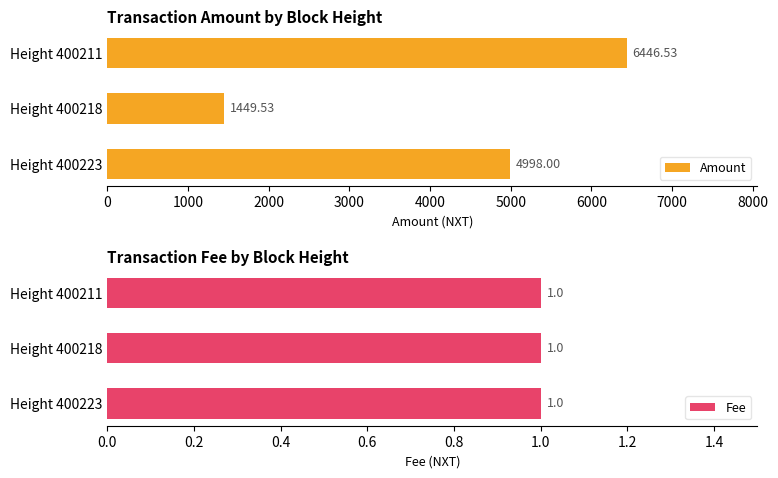

What is the value of the Amount bar at the 2nd from the left?

1449.5